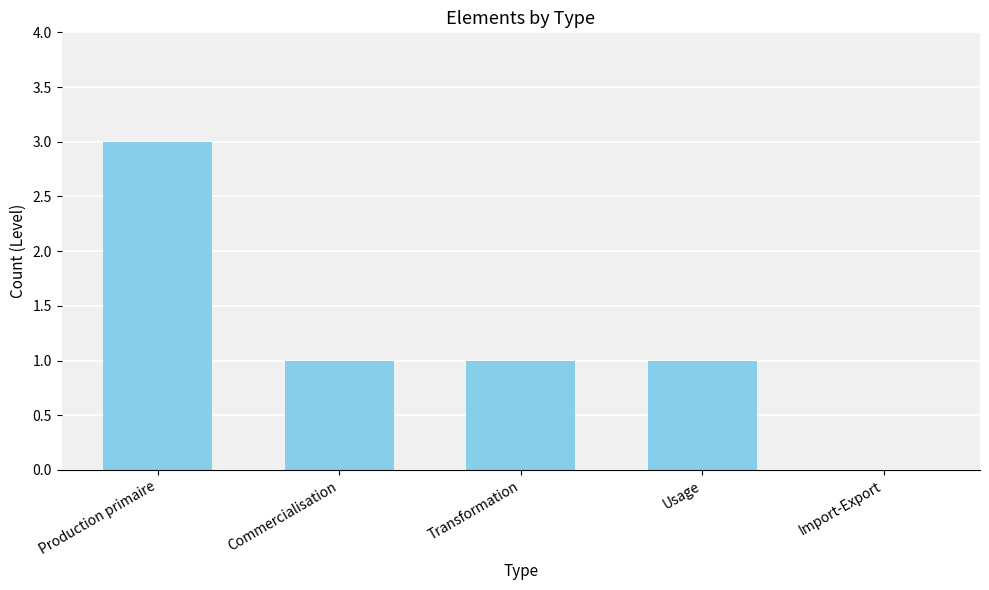

The value at Commercialisation is 1. True or false?

True